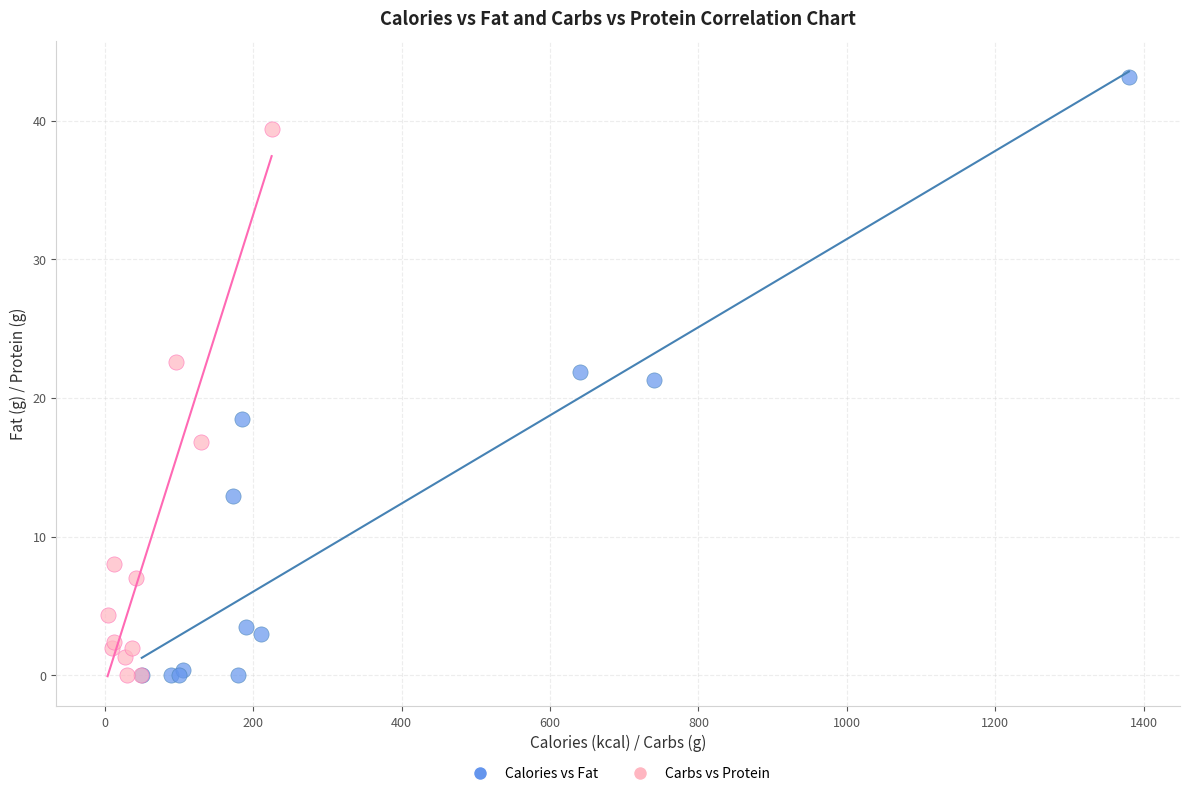

Which series reaches the maximum Y coordinate?

Calories vs Fat